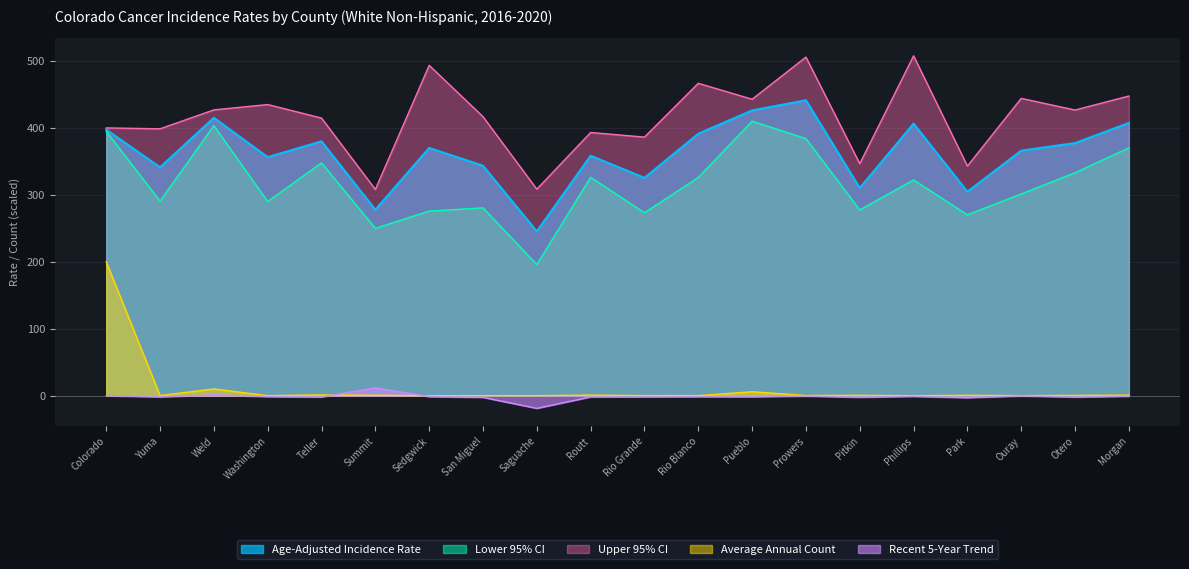

True or false: Age-Adjusted Incidence Rate has more than 2 interior local peaks.

True